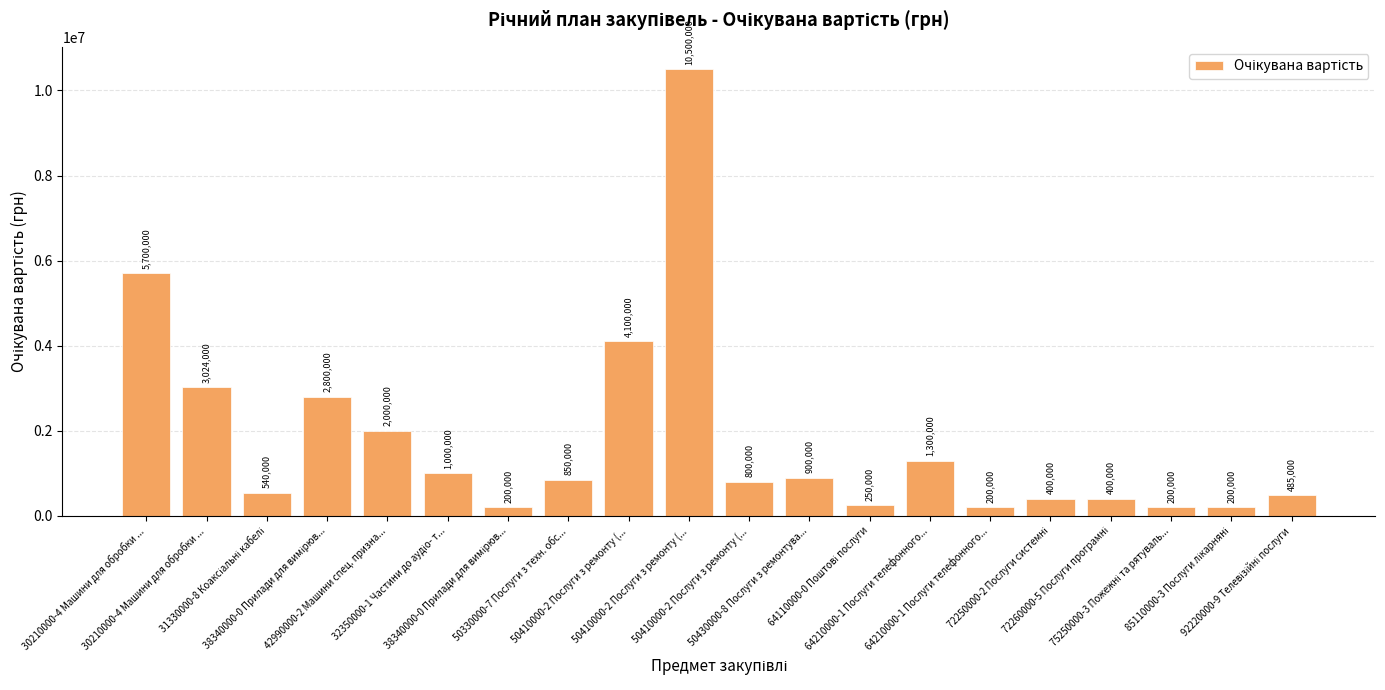

Reading left to right, extract all data points from this chart.

30210000-4 Машини для обробки ...=5700000	30210000-4 Машини для обробки ...=3024000	31330000-8 Коаксіальні кабелі=540000	38340000-0 Прилади для вимірюв...=2800000	42990000-2 Машини спец. призна...=2000000	32350000-1 Частини до аудіо- т...=1000000	38340000-0 Прилади для вимірюв...=200000	50330000-7 Послуги з техн. обс...=850000	50410000-2 Послуги з ремонту (...=4100000	50410000-2 Послуги з ремонту (...=10500000	50410000-2 Послуги з ремонту (...=800000	50430000-8 Послуги з ремонтува...=900000	64110000-0 Поштові послуги=250000	64210000-1 Послуги телефонного...=1300000	64210000-1 Послуги телефонного...=200000	72250000-2 Послуги системні=400000	72260000-5 Послуги програмні=400000	75250000-3 Пожежні та рятуваль...=200000	85110000-3 Послуги лікарняні=200000	92220000-9 Телевізійні послуги=485000